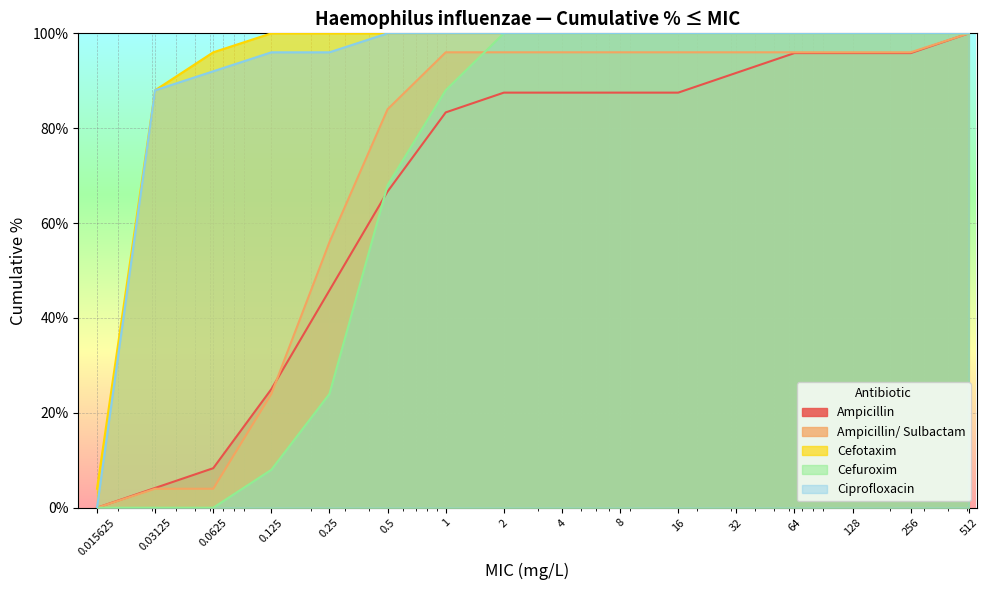

Rank the series by their maximum value, from highest to lowest.

Ampicillin, Ampicillin/ Sulbactam, Cefotaxim, Cefuroxim, Ciprofloxacin